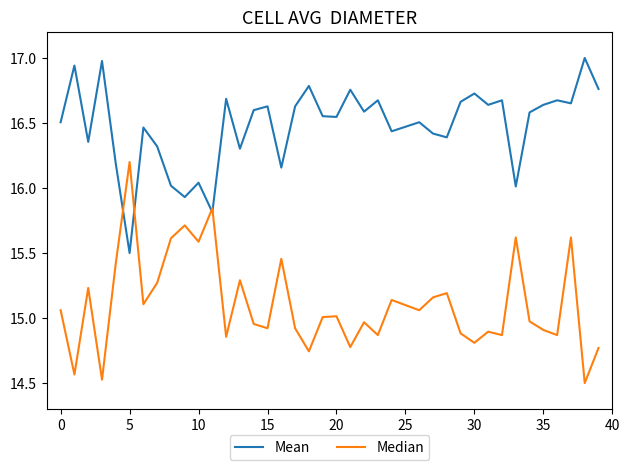

What is the maximum value shown in the chart?

17.0